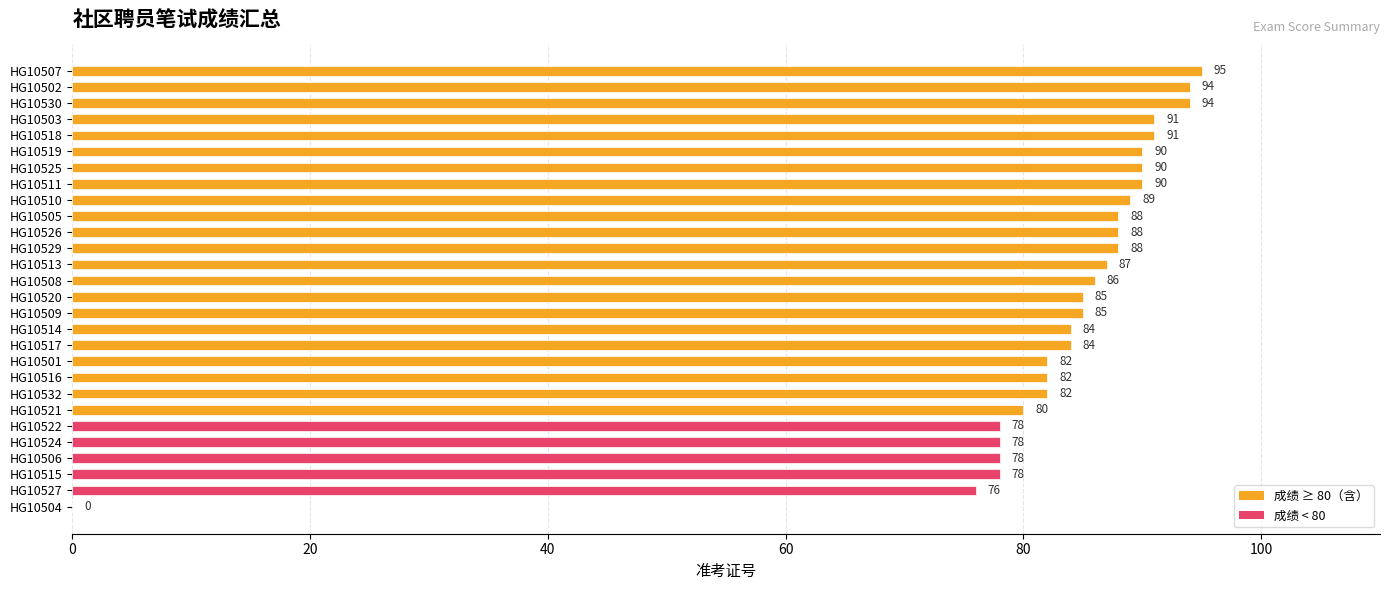

What is the change in value from HG10505 to HG10522?

-10